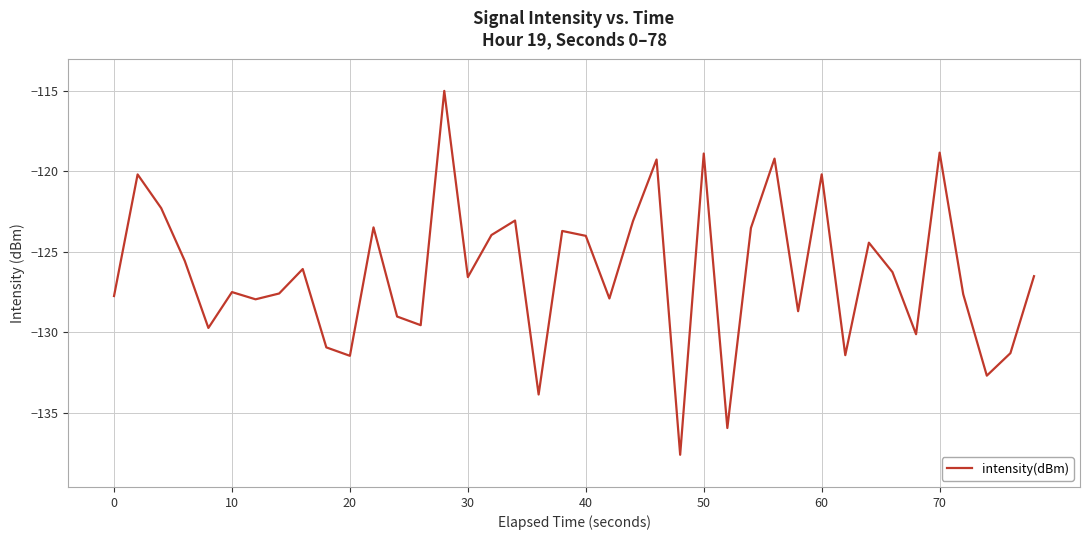

What is the greatest value displayed?

-115.0